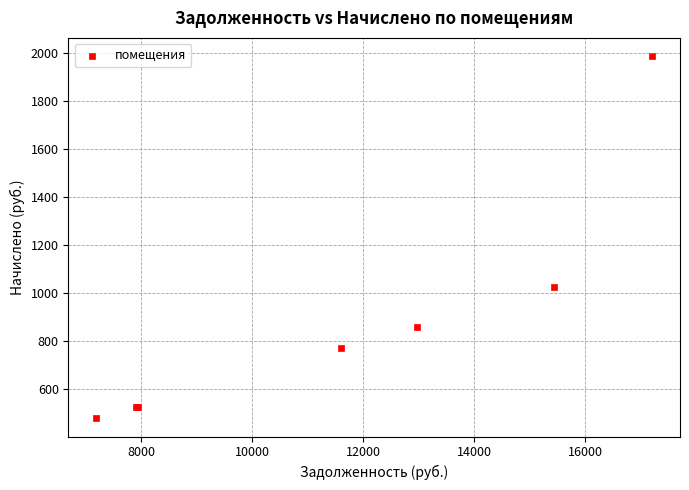

What Y value in the scatter plot is closest to 1231?

1023.3